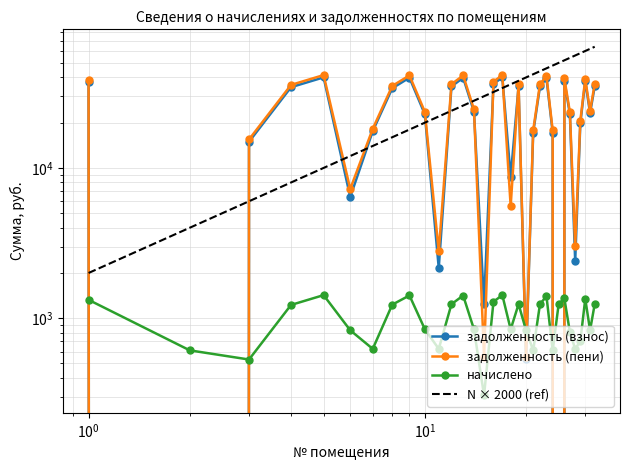

True or false: задолженность (пени) and начислено cross at least once.

True